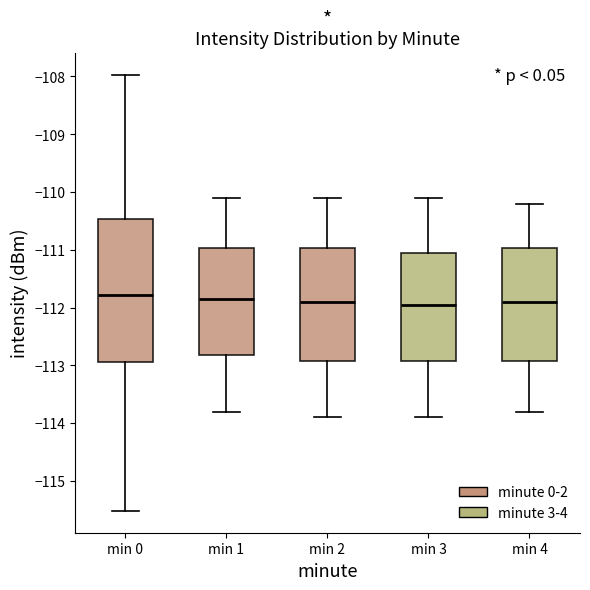

Reading left to right, read every box against the y-axis: the position of its median line, the range the box covers, and the ends of its whiskers. The values are not printed on the chart, so give them approximately, as read against the axis.

min 0: median -111.8, box -112.9 to -110.5, whiskers -115.5 to -108.0
min 1: median -111.8, box -112.8 to -111.0, whiskers -113.8 to -110.1
min 2: median -111.9, box -112.9 to -111.0, whiskers -113.9 to -110.1
min 3: median -111.9, box -112.9 to -111.0, whiskers -113.9 to -110.1
min 4: median -111.9, box -112.9 to -111.0, whiskers -113.8 to -110.2